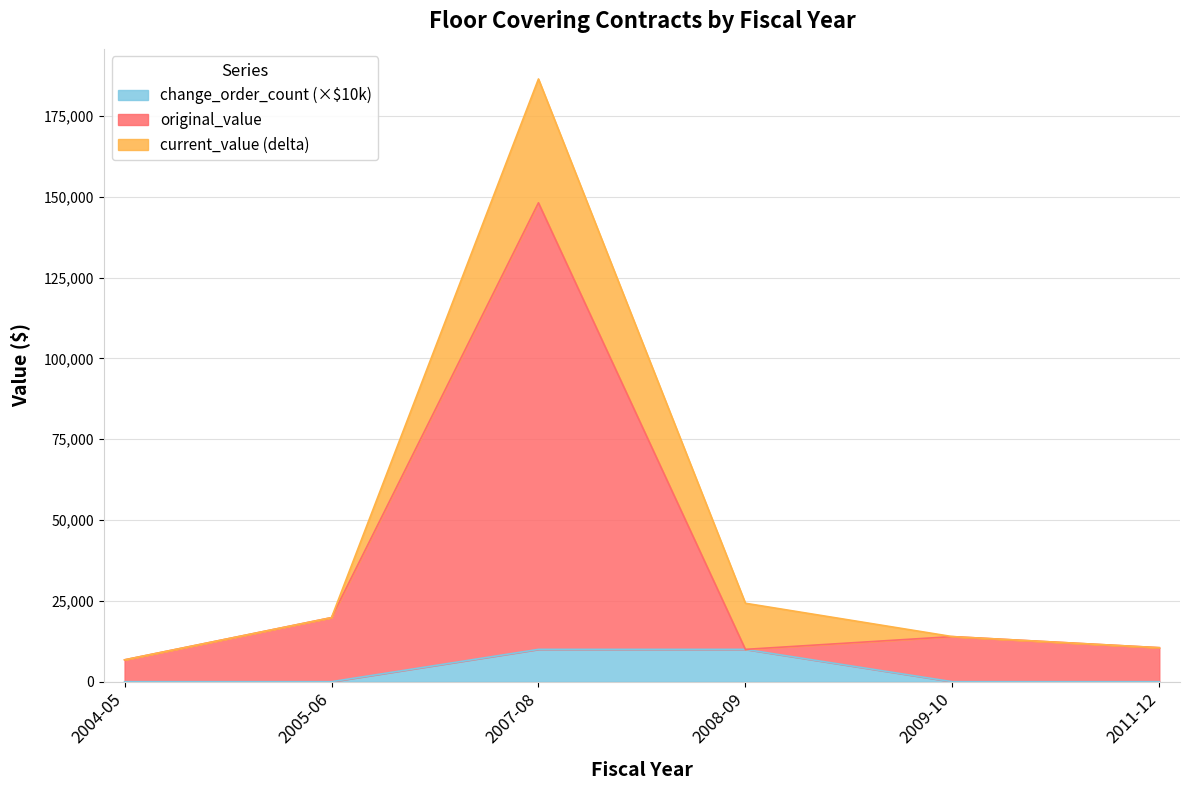

At which category does original_value reach its first local peak?

2007-08